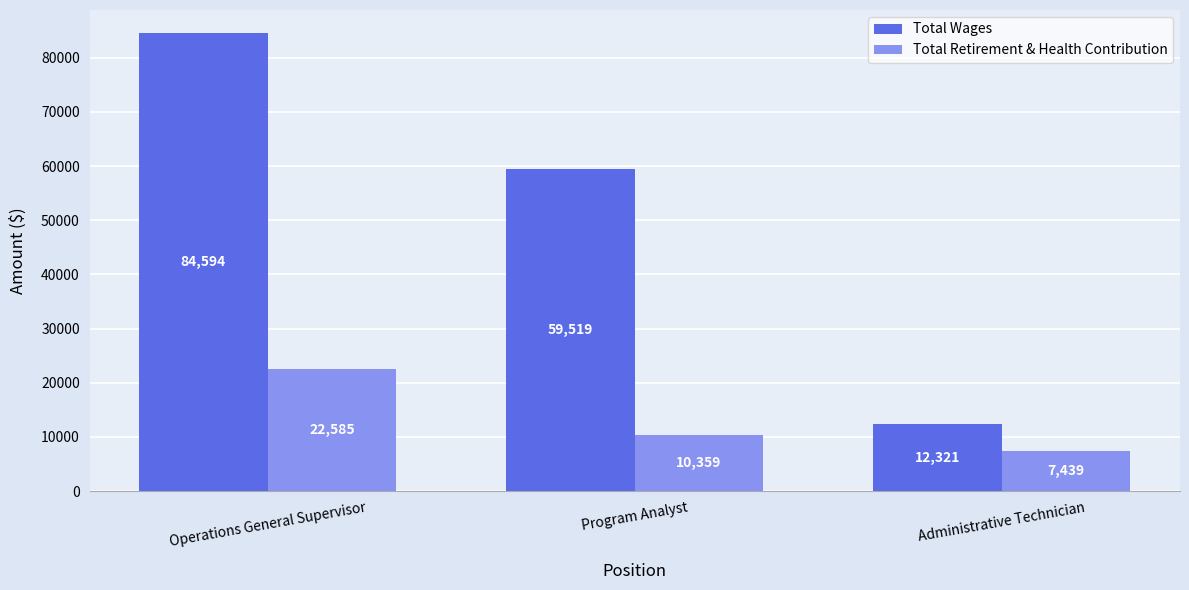

What is the value of the Total Wages bar at the 2nd from the left?

59519